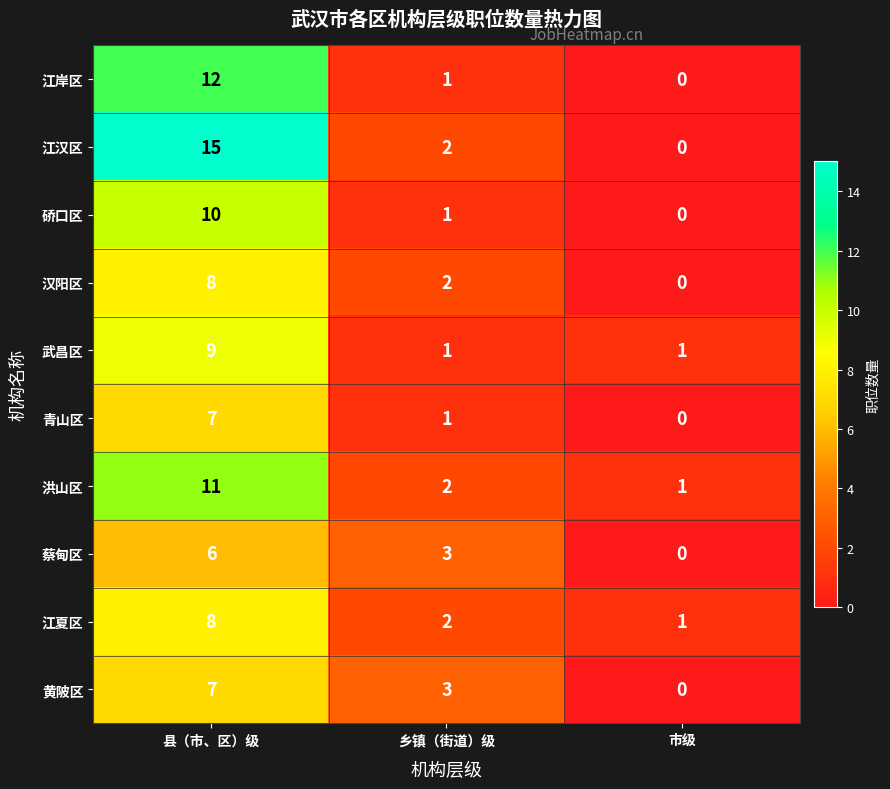

At which label does 汉阳区 first exceed 2?

县（市、区）级